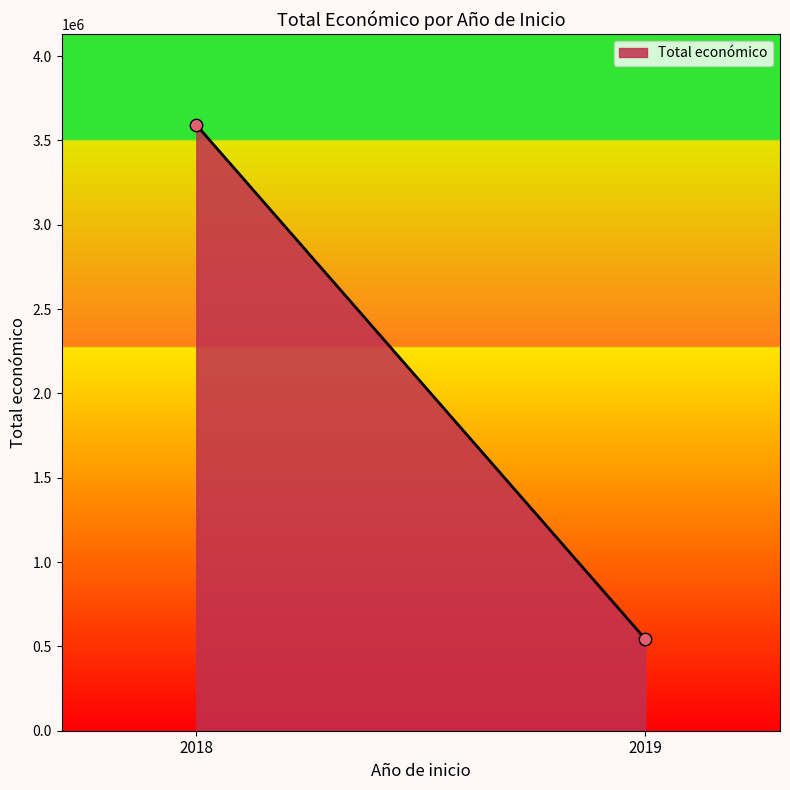

What is the average Y value?

2067704